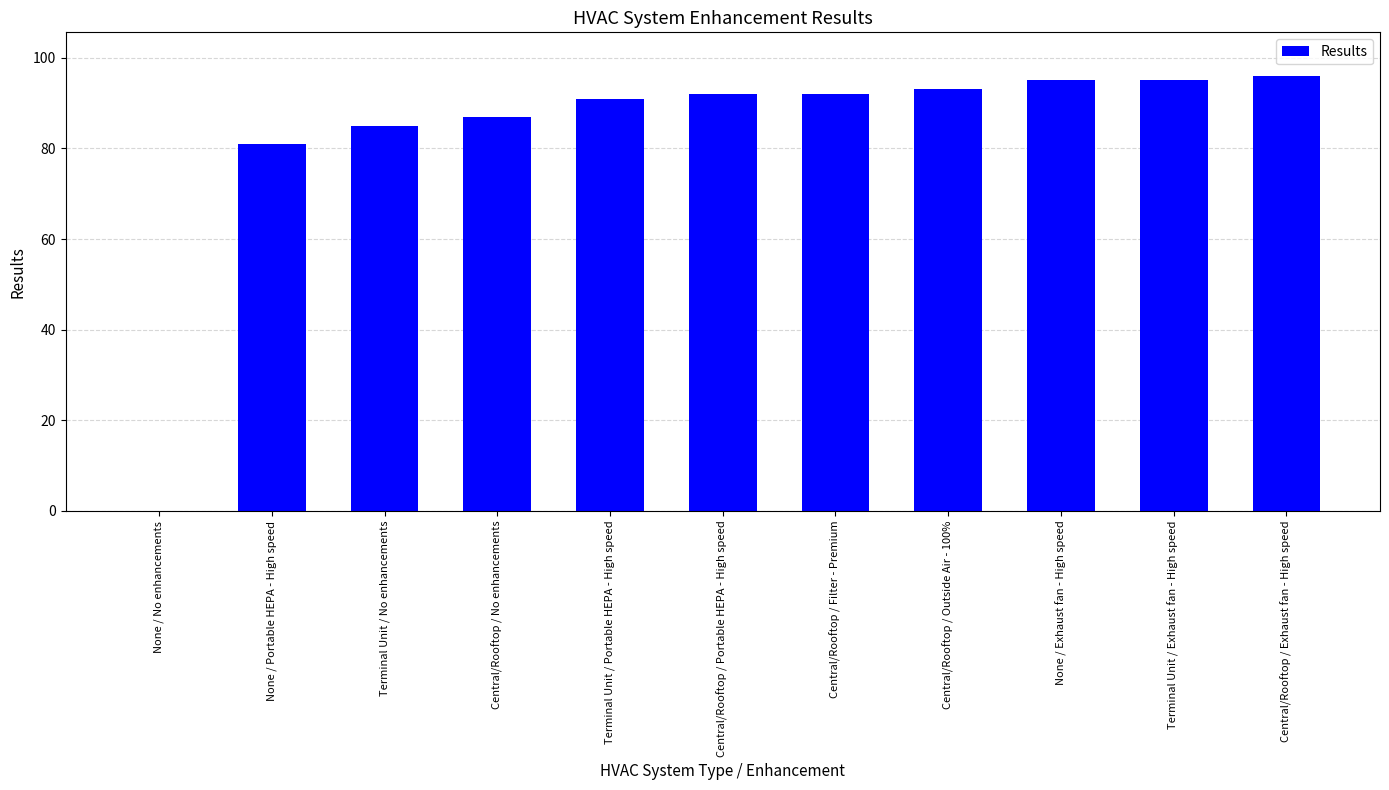

What is the change in value from Central/Rooftop / Filter - Premium to Central/Rooftop / Exhaust fan - High speed?

+4